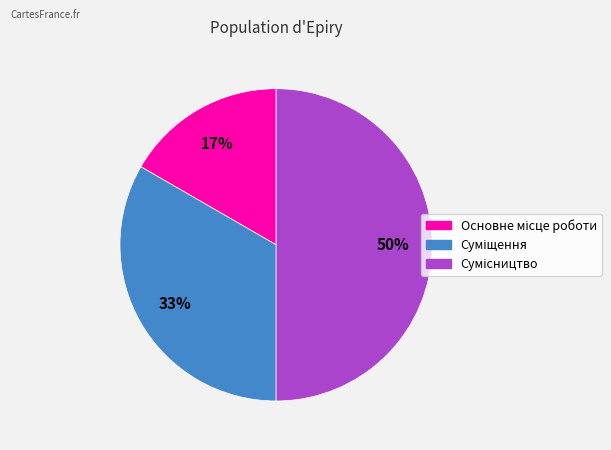

To the nearest percent, what is the average slice percentage?

33%